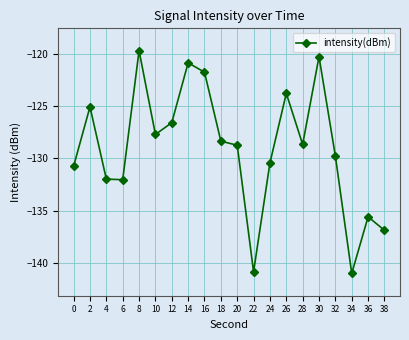

True or false: the data shows -120.3 at 30.

True